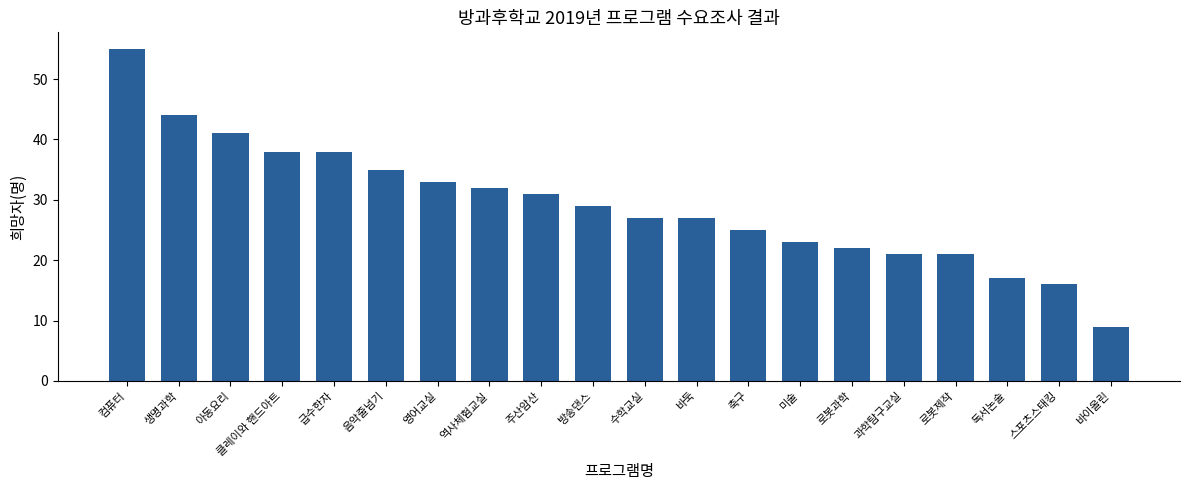

What is the ratio of the value at 급수한자 to the value at 생명과학?

0.9